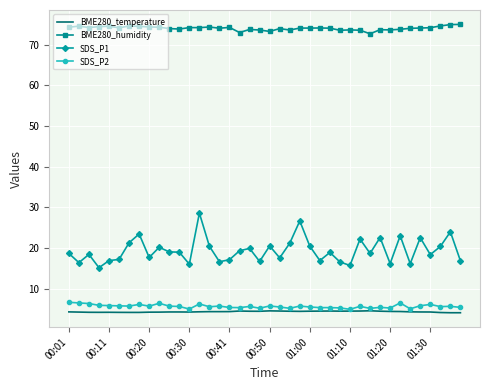

Which series has the widest spread of values?

SDS_P1